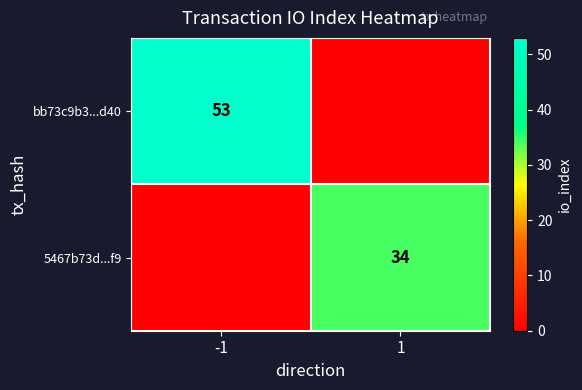

Is the value of 5467b73d...f9 at 1 greater than the value of bb73c9b3...d40 at -1?

No